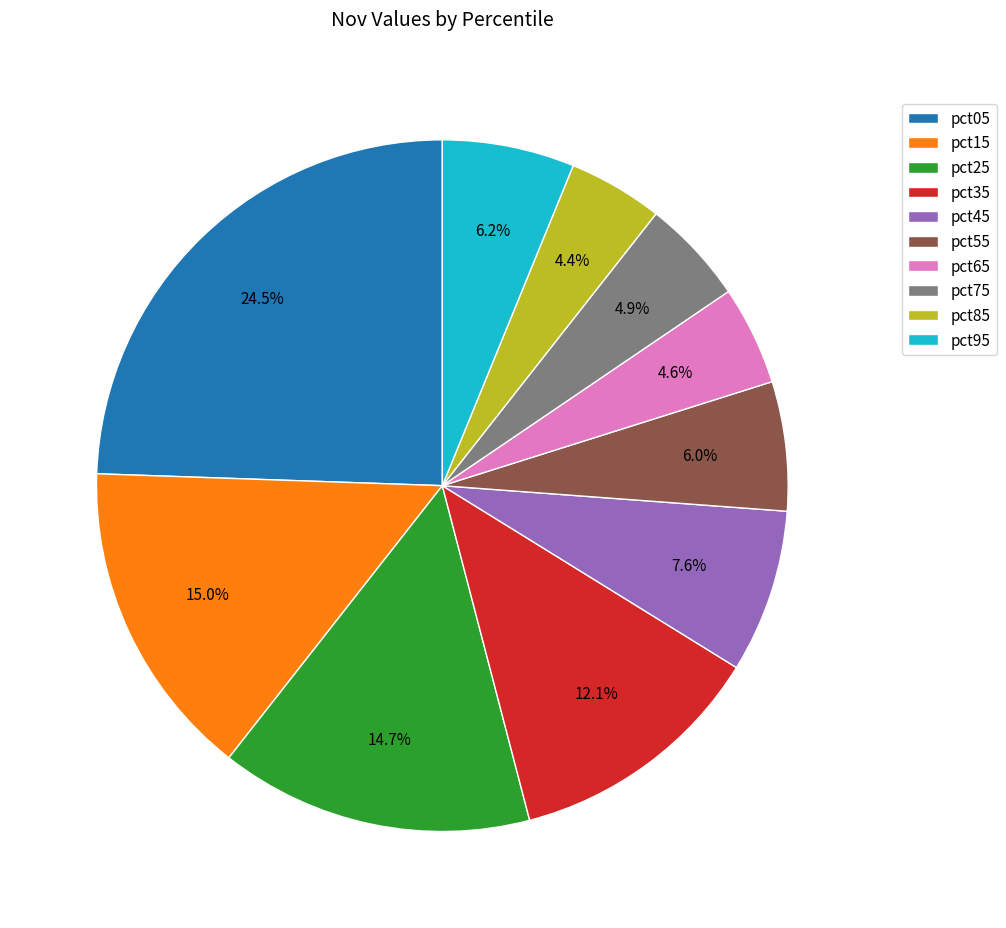

How many slices are in this pie chart?

10